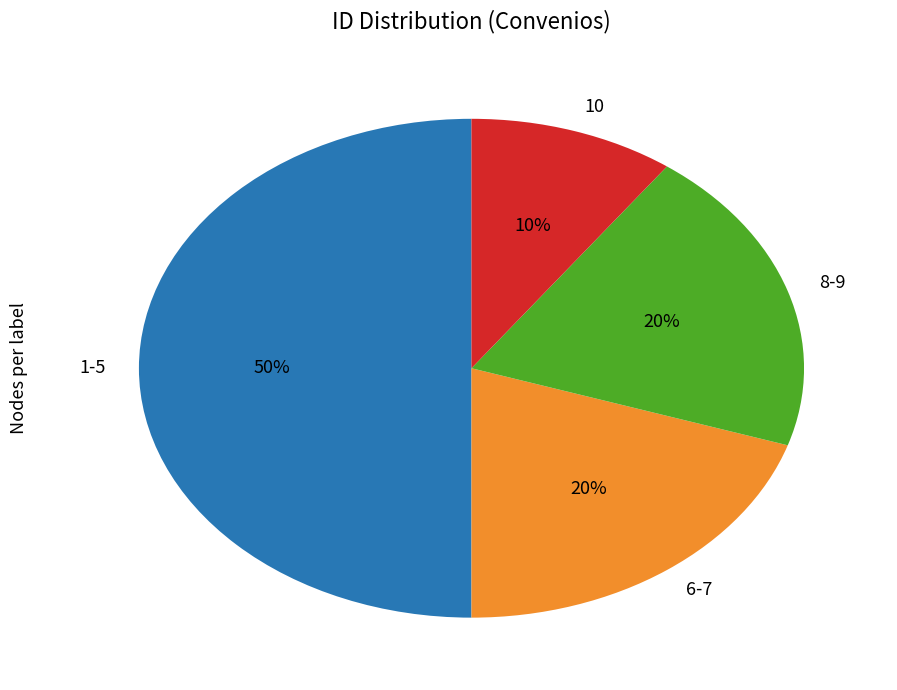

To the nearest percent, what is the average slice percentage?

25%